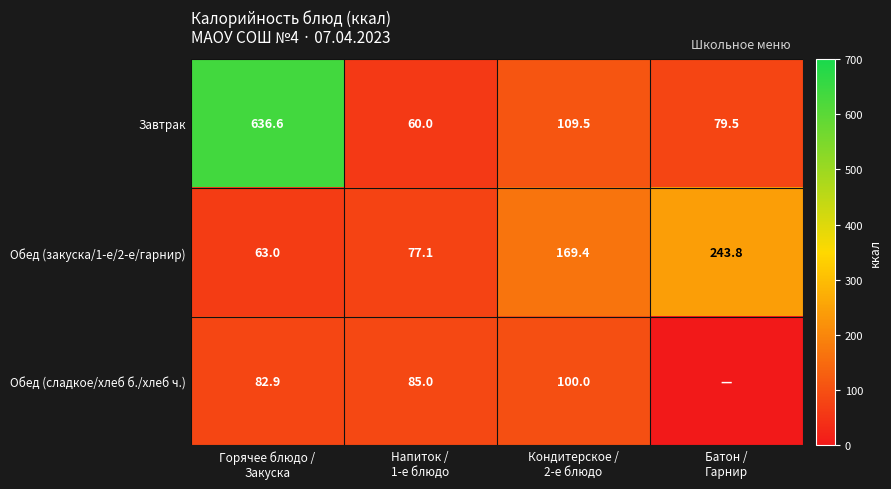

What is the difference between the maximum and minimum values in the Завтрак series?

576.6